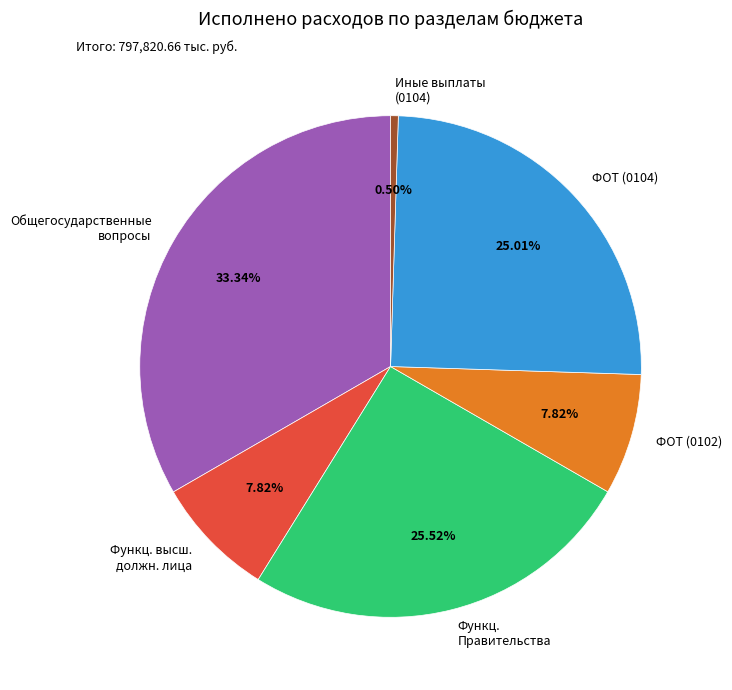

To the nearest percent, what is the difference between the largest and smallest slice percentages?

33%